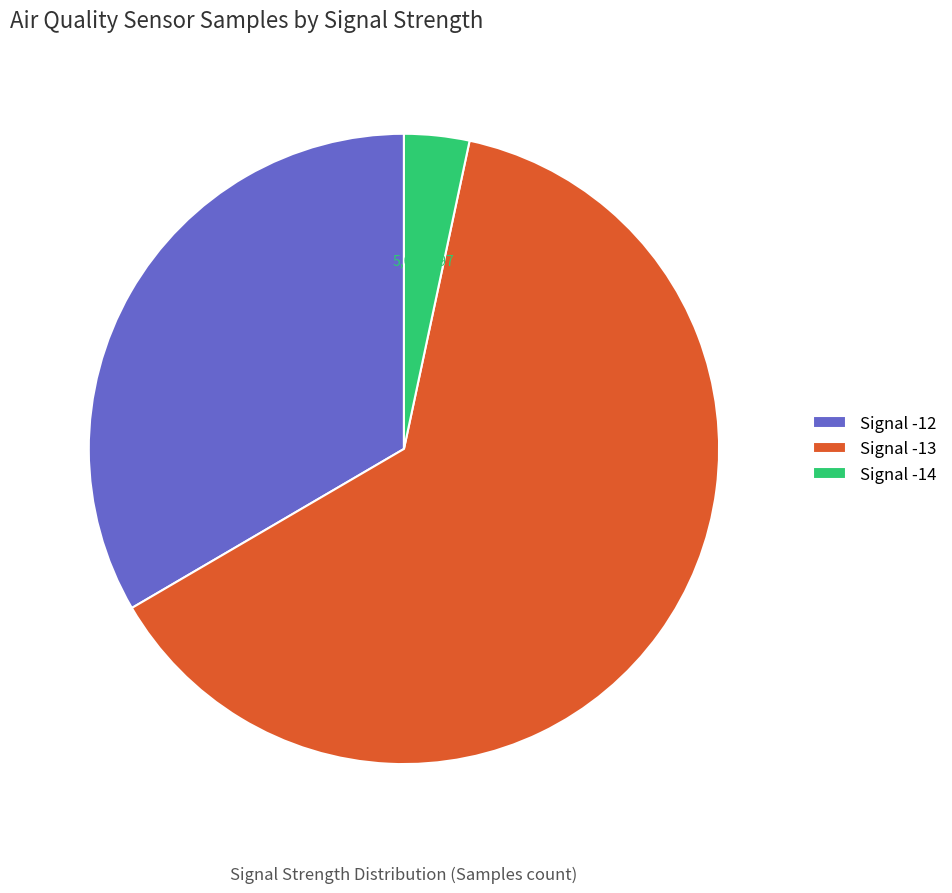

Combined, what portion of the pie is Signal -13 and Signal -12?

96.7%